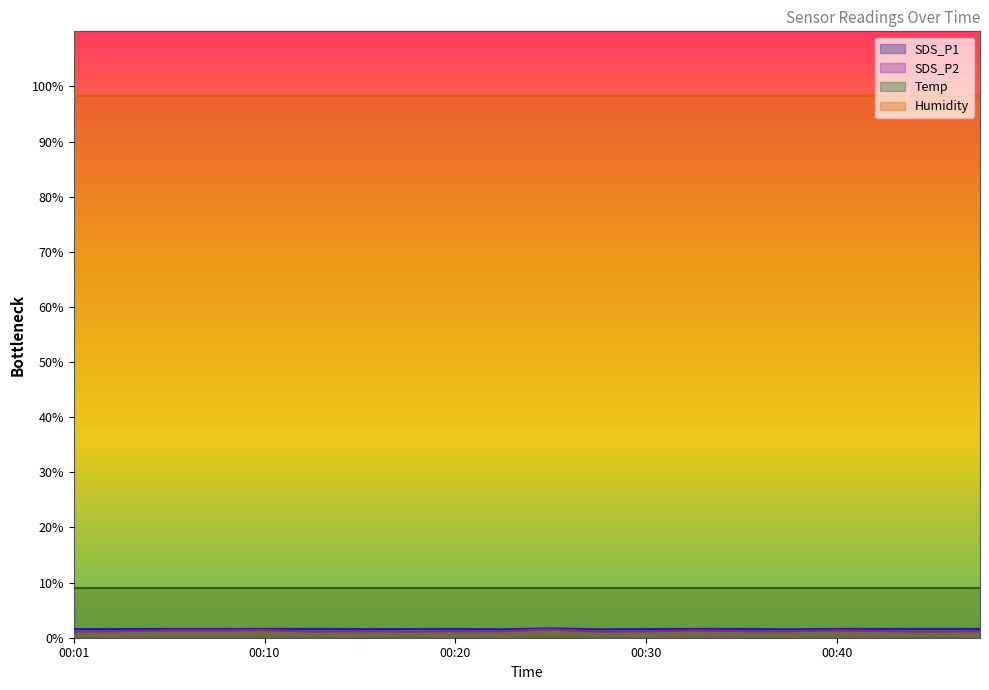

How many interior local peaks does the SDS_P2 series have?

6